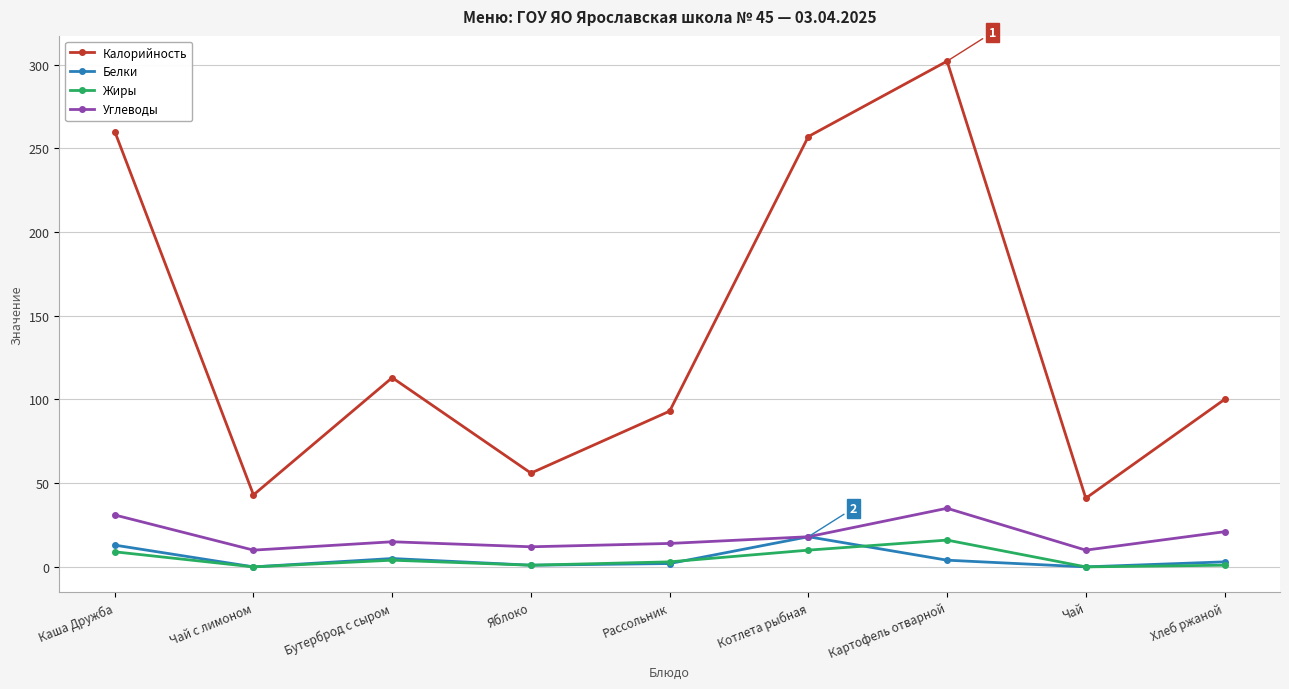

True or false: Калорийность and Углеводы intersect in this chart.

False